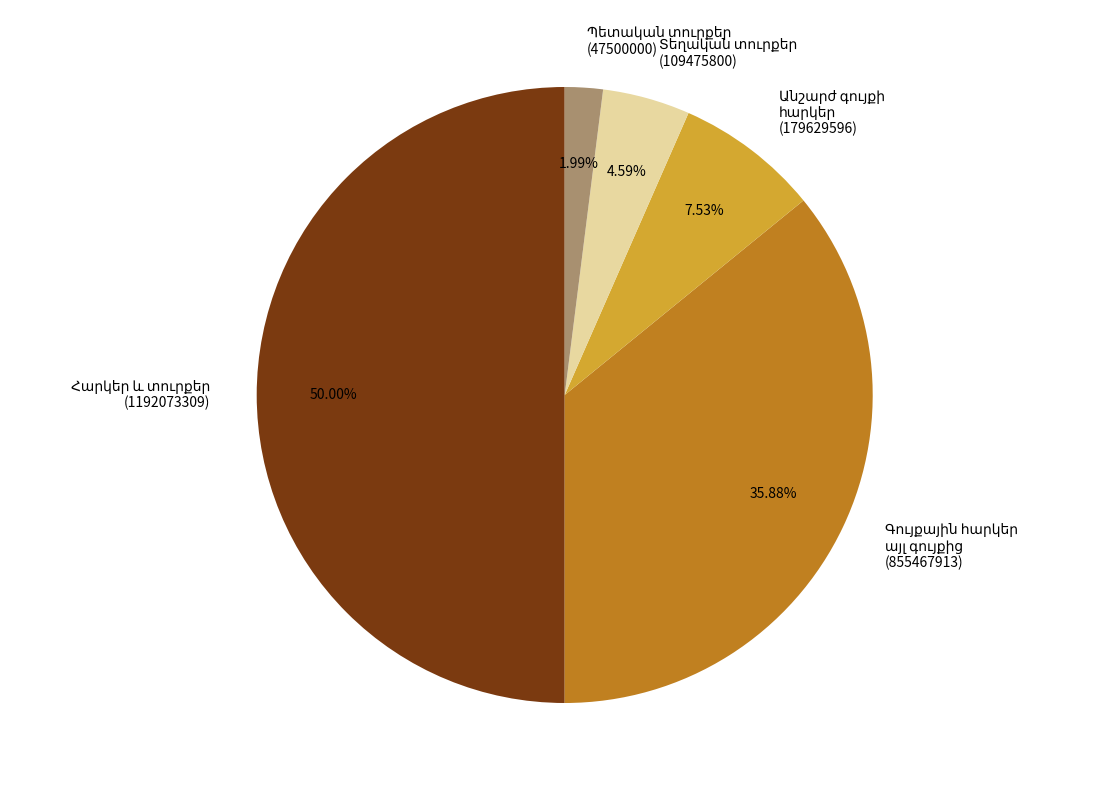

What is the change in value from Գույքային հարկեր
այլ գույքից
(855467913) to Պետական տուրքեր
(47500000)?

-807967913